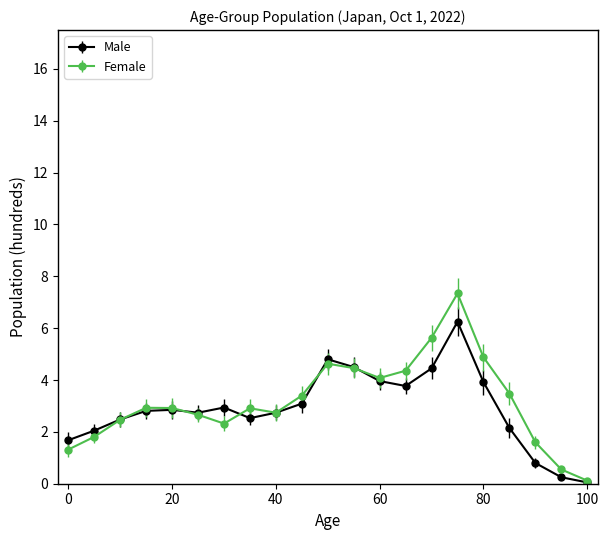

List the series in order of their peak value, lowest first.

Male, Female